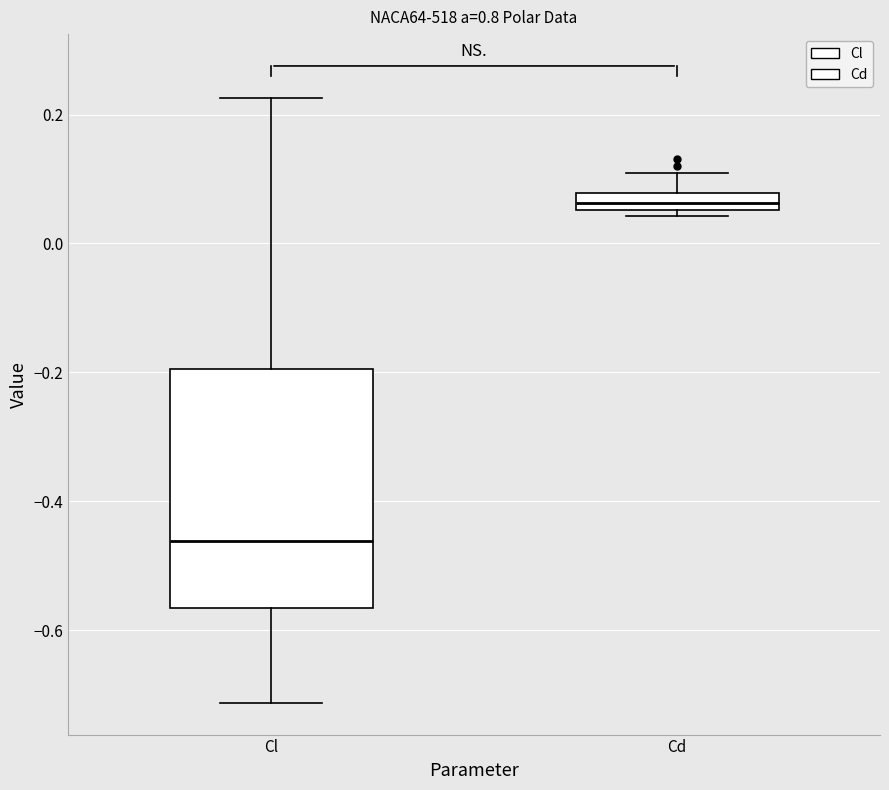

Comparing the boxes themselves (not the whiskers), which one is the tallest?

Cl